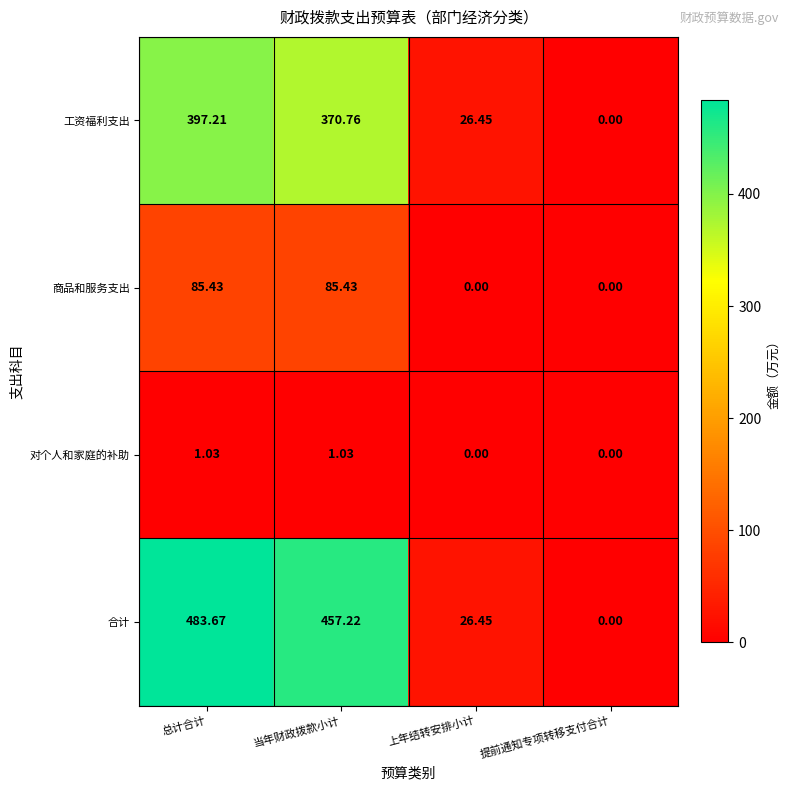

What is the spread (max minus min) of values at 当年财政拨款小计?

456.2